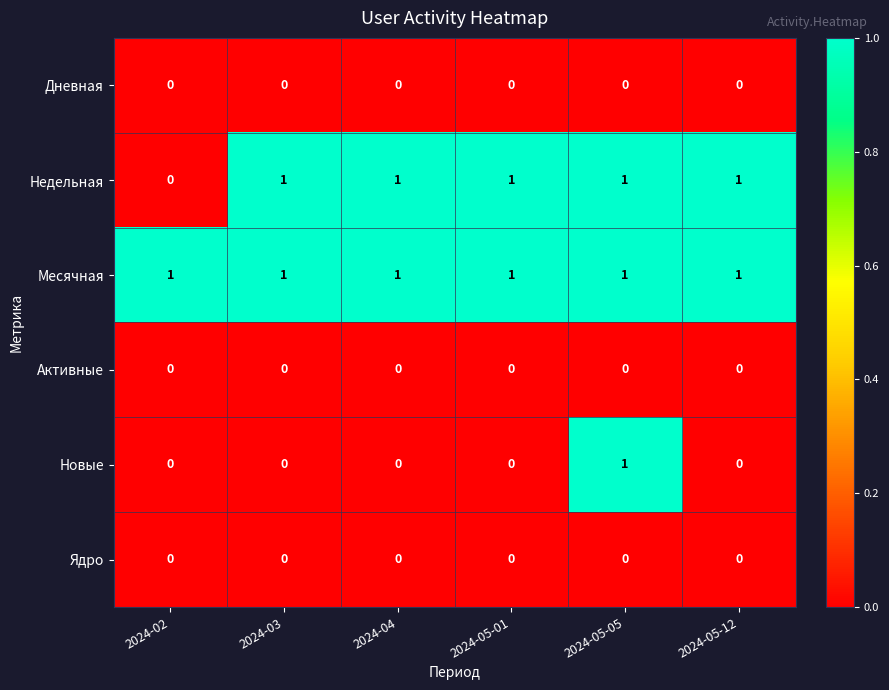

At which category is the sum across all series the highest?

2024-05-05